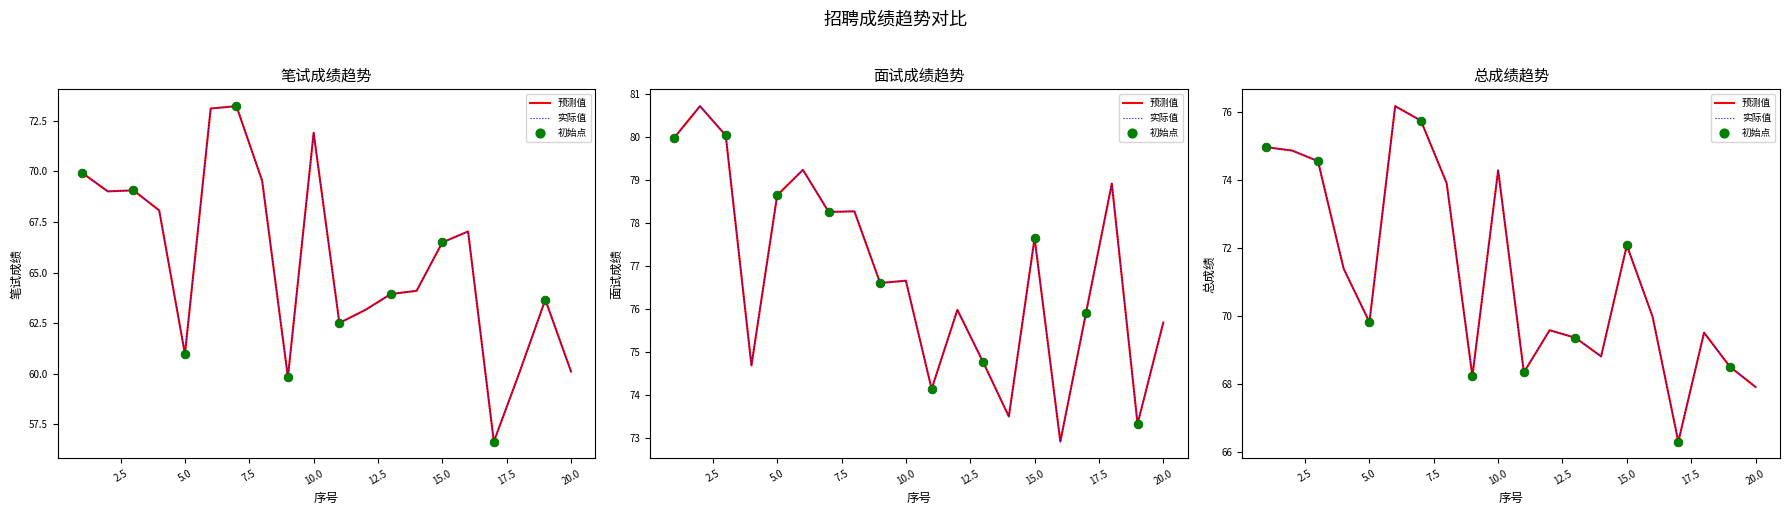

Which series contains the highest Y value?

面试成绩